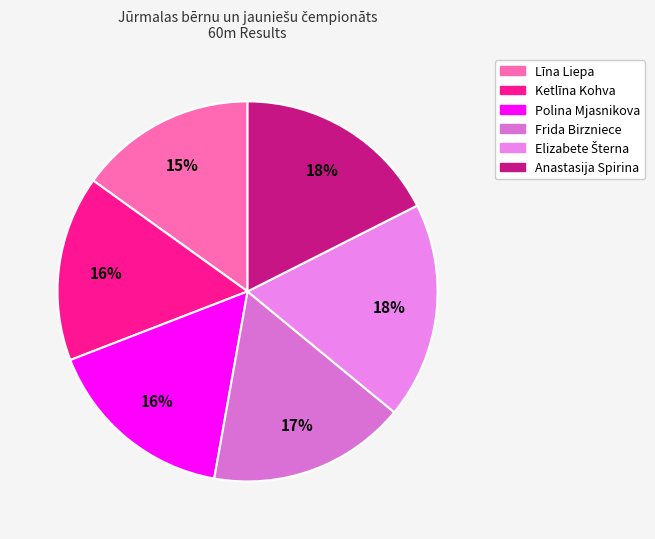

To the nearest percent, what is the difference between the largest and smallest slice percentages?

3%